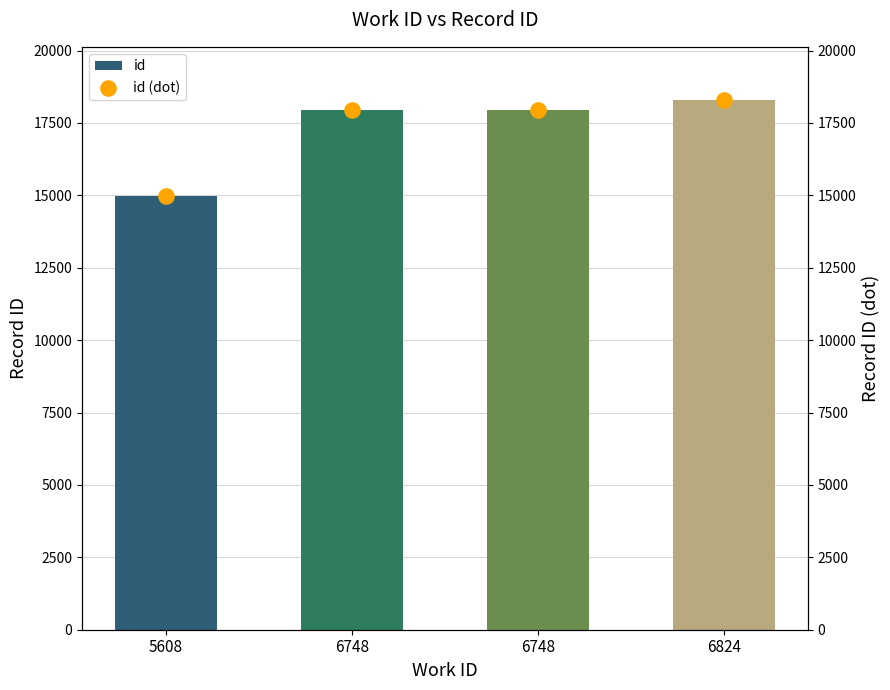

Which series has the largest total across all categories?

id